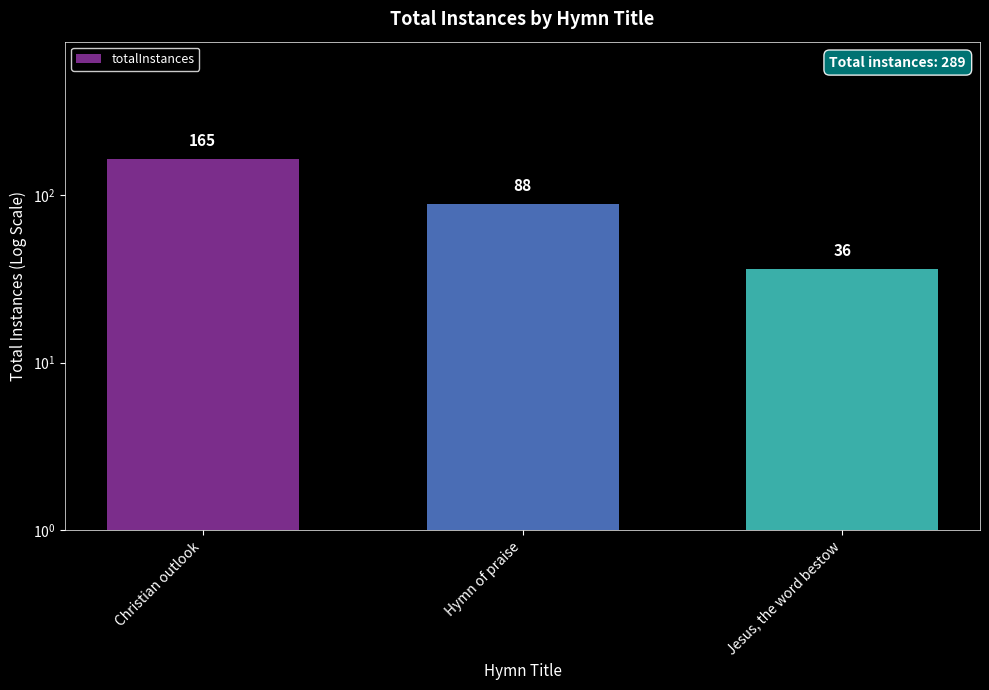

What is the minimum value shown in the chart?

36